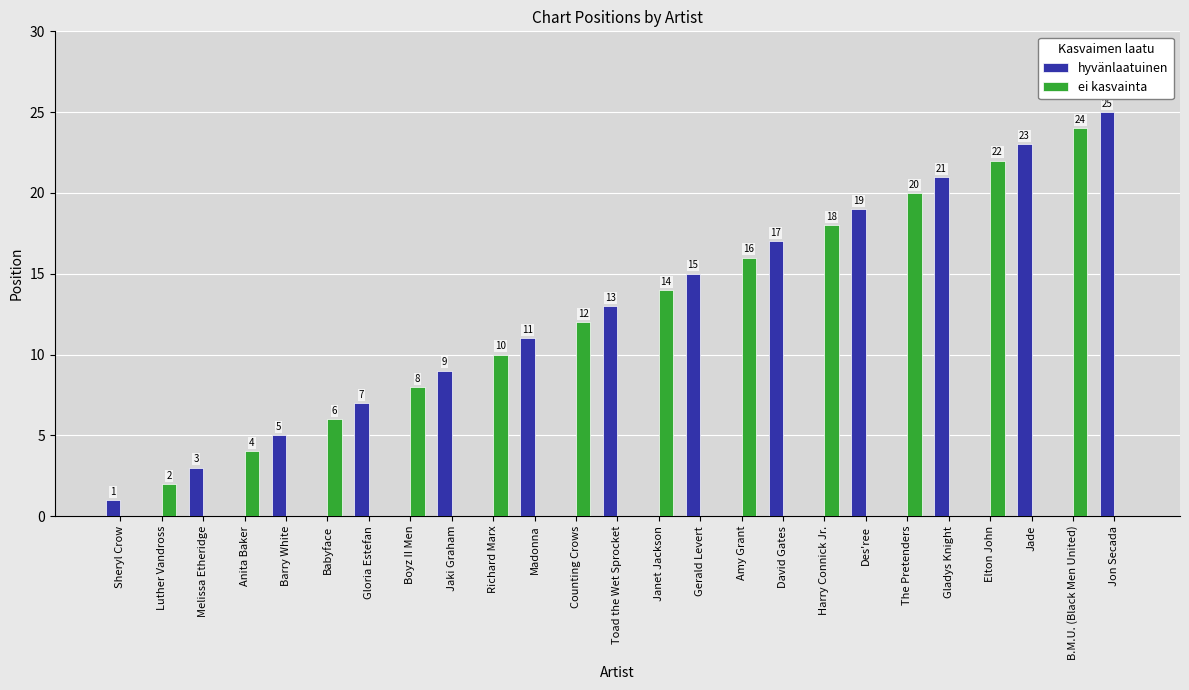

Reading left to right, list all the values displayed in this chart.

hyvänlaatuinen: 1	0	3	0	5	0	7	0	9	0	11	0	13	0	15	0	17	0	19	0	21	0	23	0	25
ei kasvainta: 0	2	0	4	0	6	0	8	0	10	0	12	0	14	0	16	0	18	0	20	0	22	0	24	0